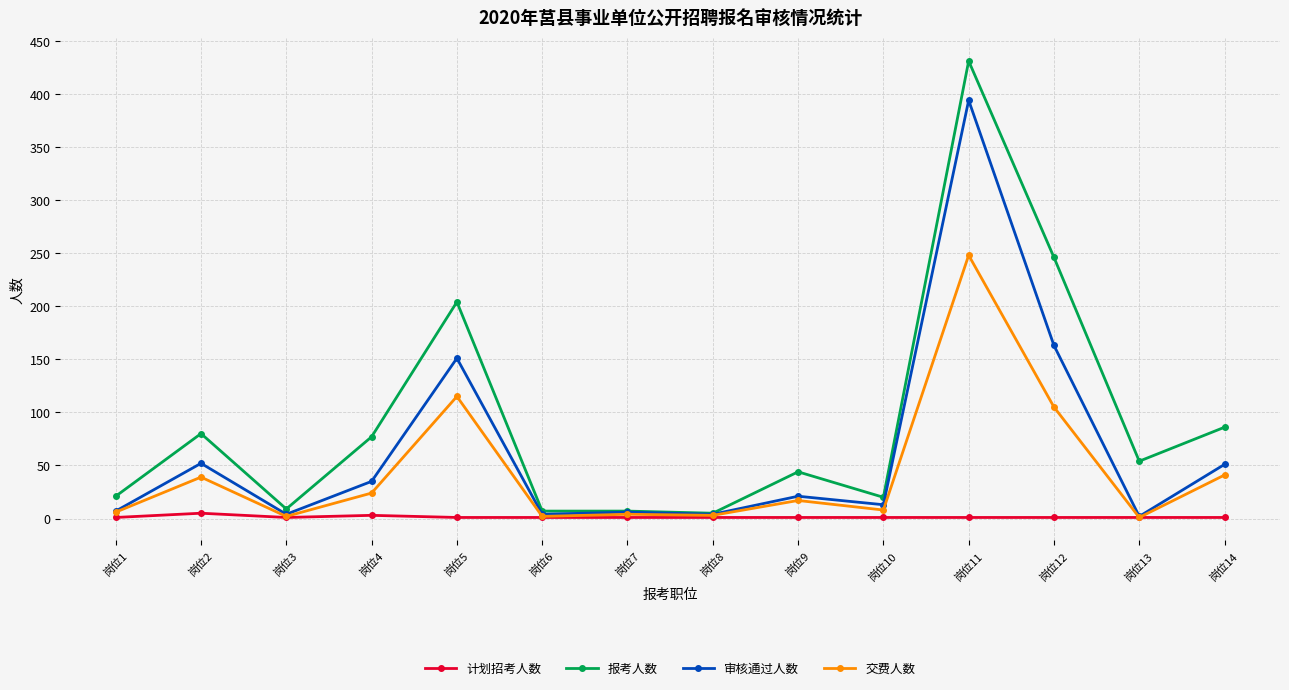

What is the value of the 报考人数 point at the 6th from the left?

7